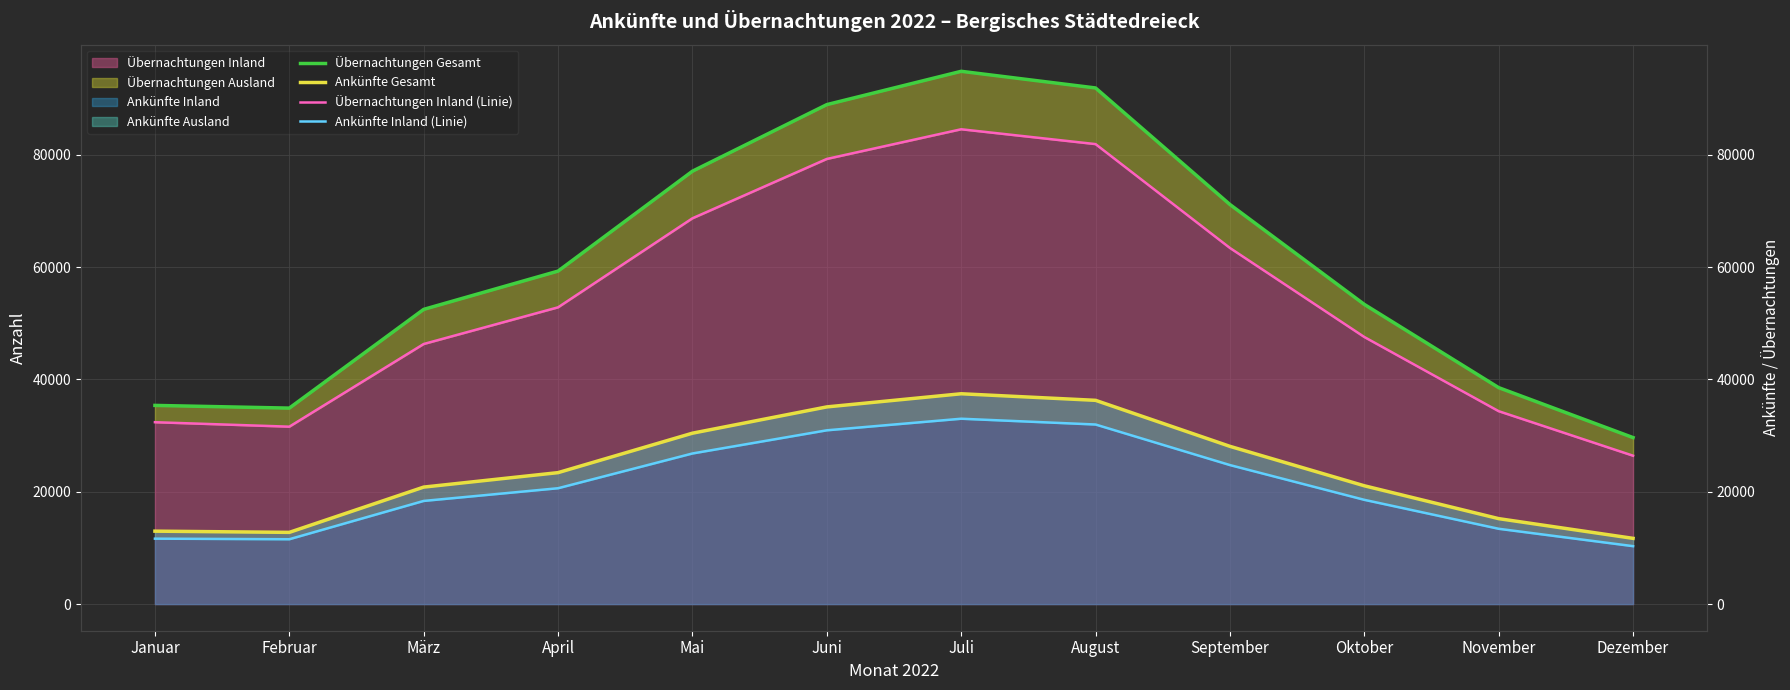

The Übernachtungen Inland (Linie) series shows 63421 at September. True or false?

True